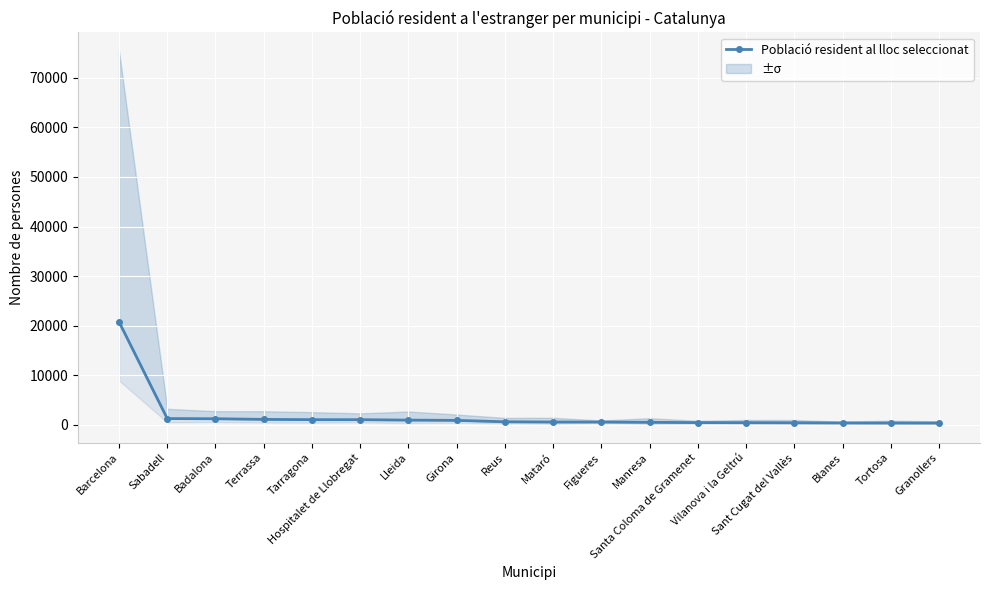

List the labels in order of value, largest first.

Barcelona, Sabadell, Badalona, Terrassa, Tarragona, Hospitalet de Llobregat, Lleida, Girona, Reus, Mataró, Figueres, Manresa, Santa Coloma de Gramenet, Vilanova i la Geltrú, Sant Cugat del Vallès, Blanes, Tortosa, Granollers